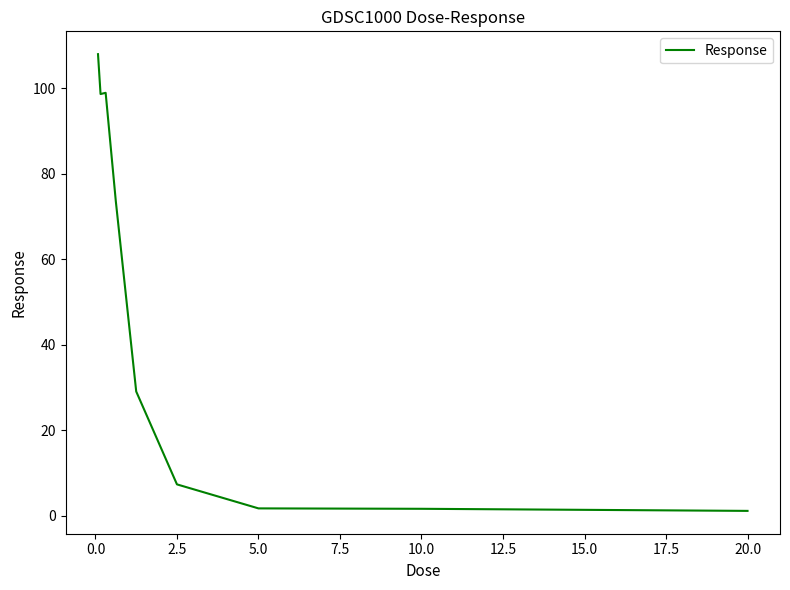

What is the greatest value displayed?

108.0